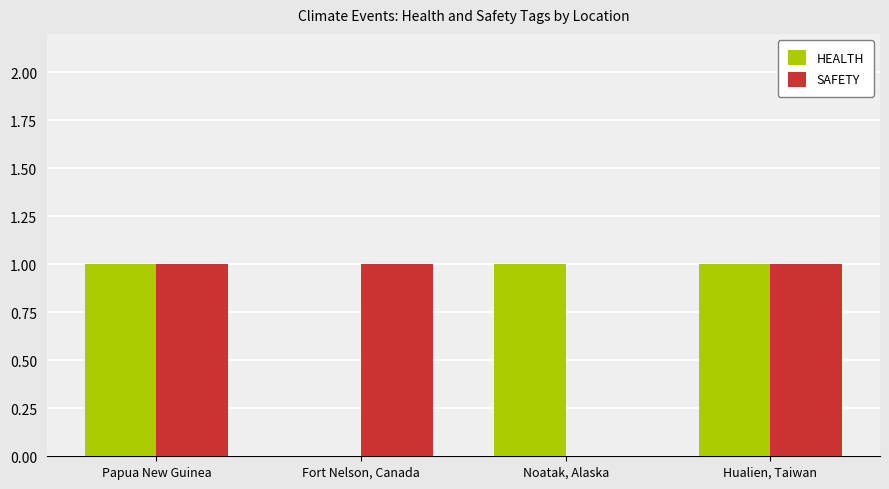

The value of HEALTH at Fort Nelson, Canada is 0. True or false?

True